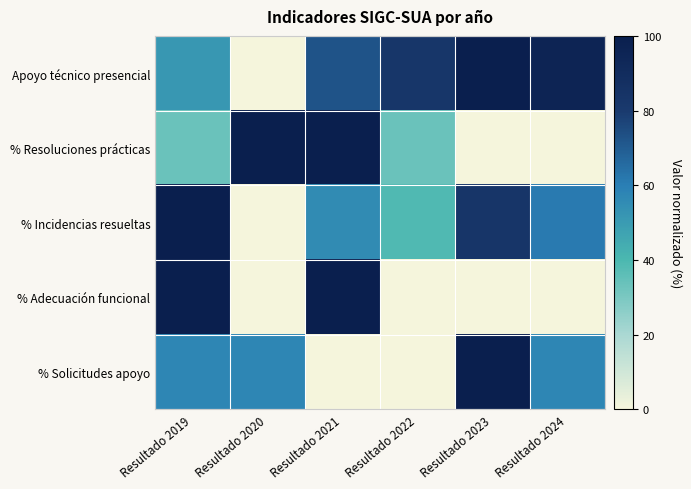

Between Resultado 2023 and Resultado 2024, which is larger?

Resultado 2023